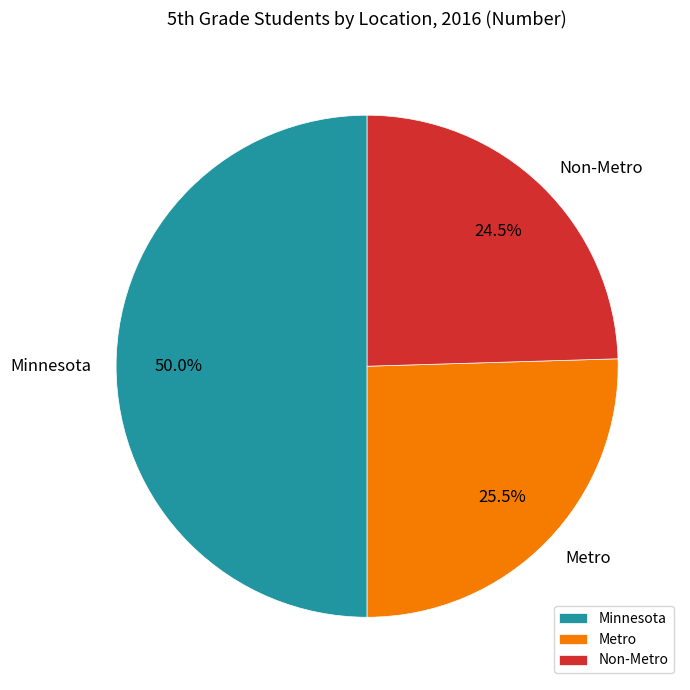

The Minnesota slice represents 50% of the pie. True or false?

True